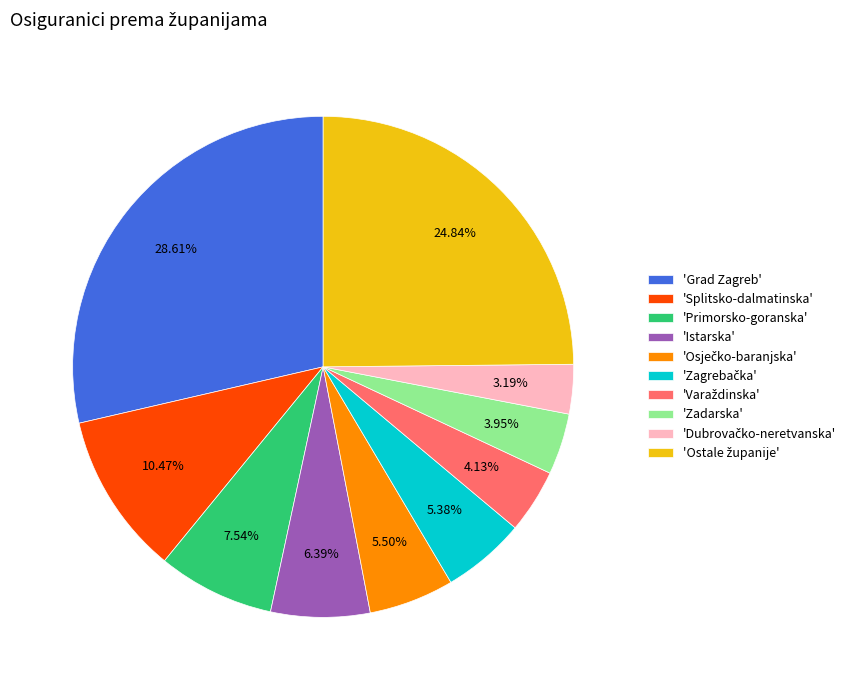

What is the largest slice in the pie chart?

'Grad Zagreb'